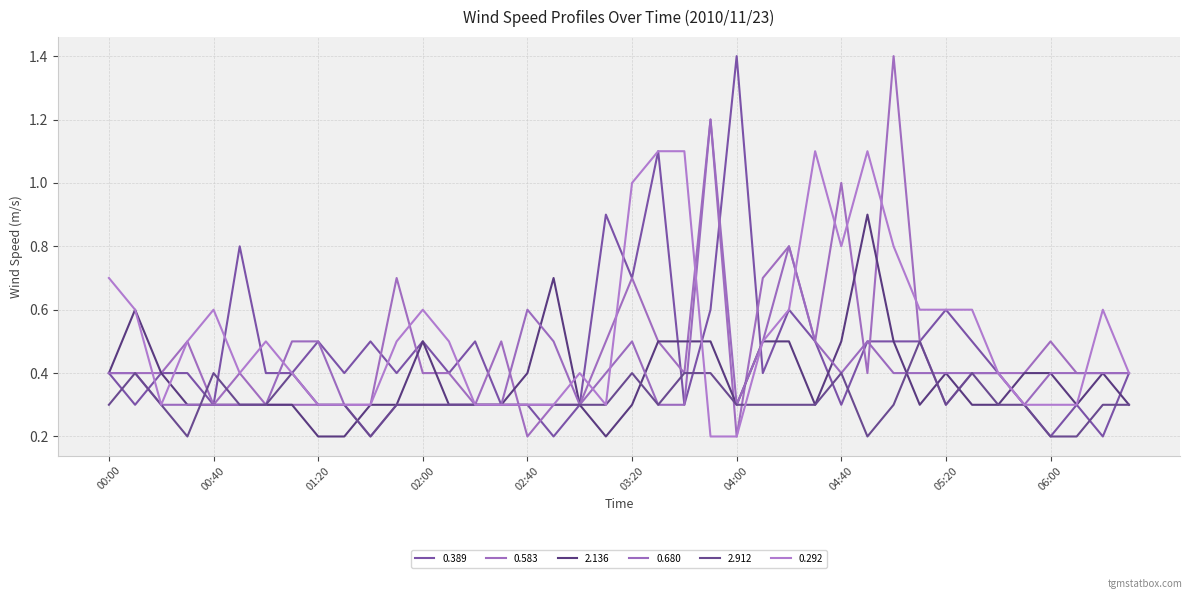

Does the chart display data point markers on the line(s)?

No